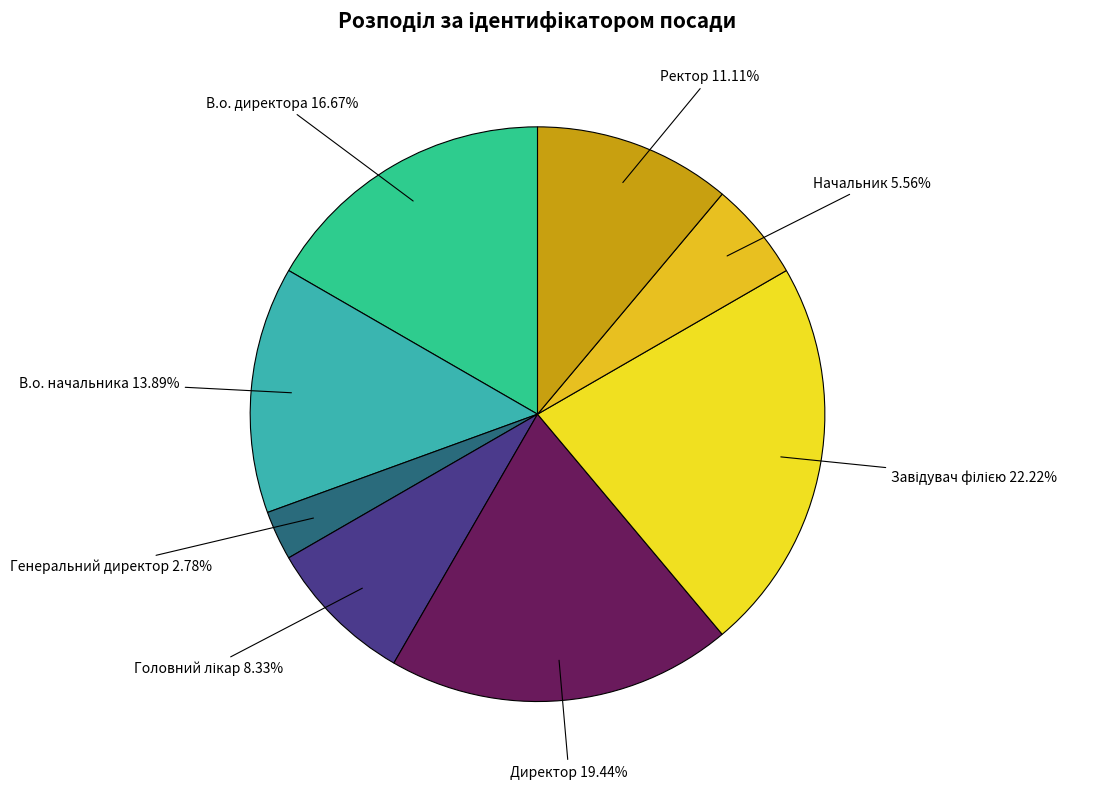

Does any single category account for the majority?

No